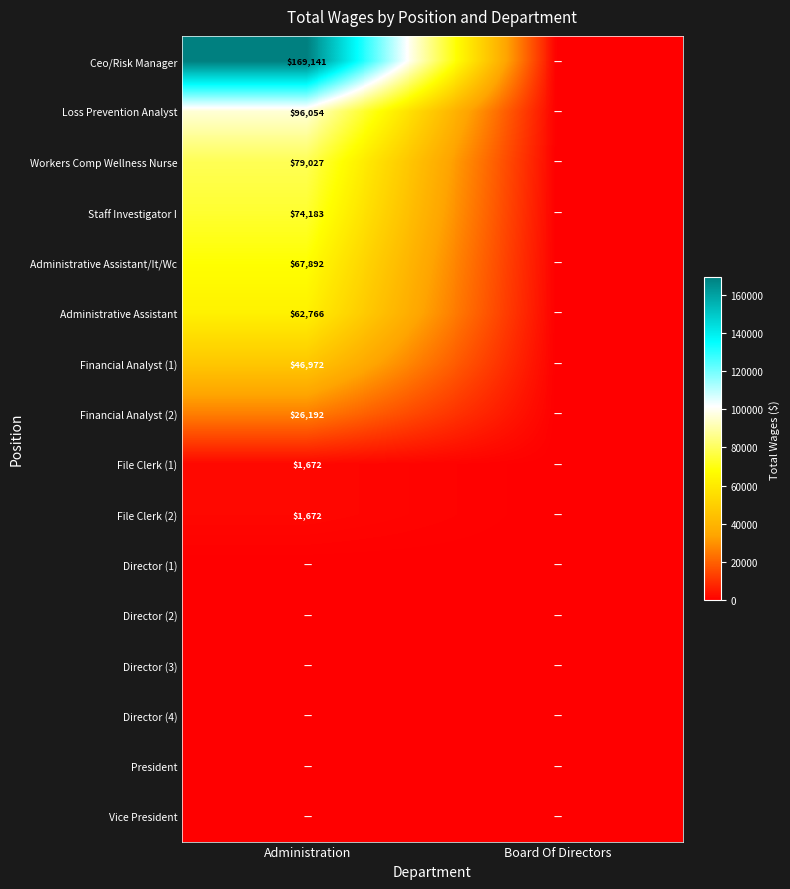

What is the maximum value shown in the chart?

169141